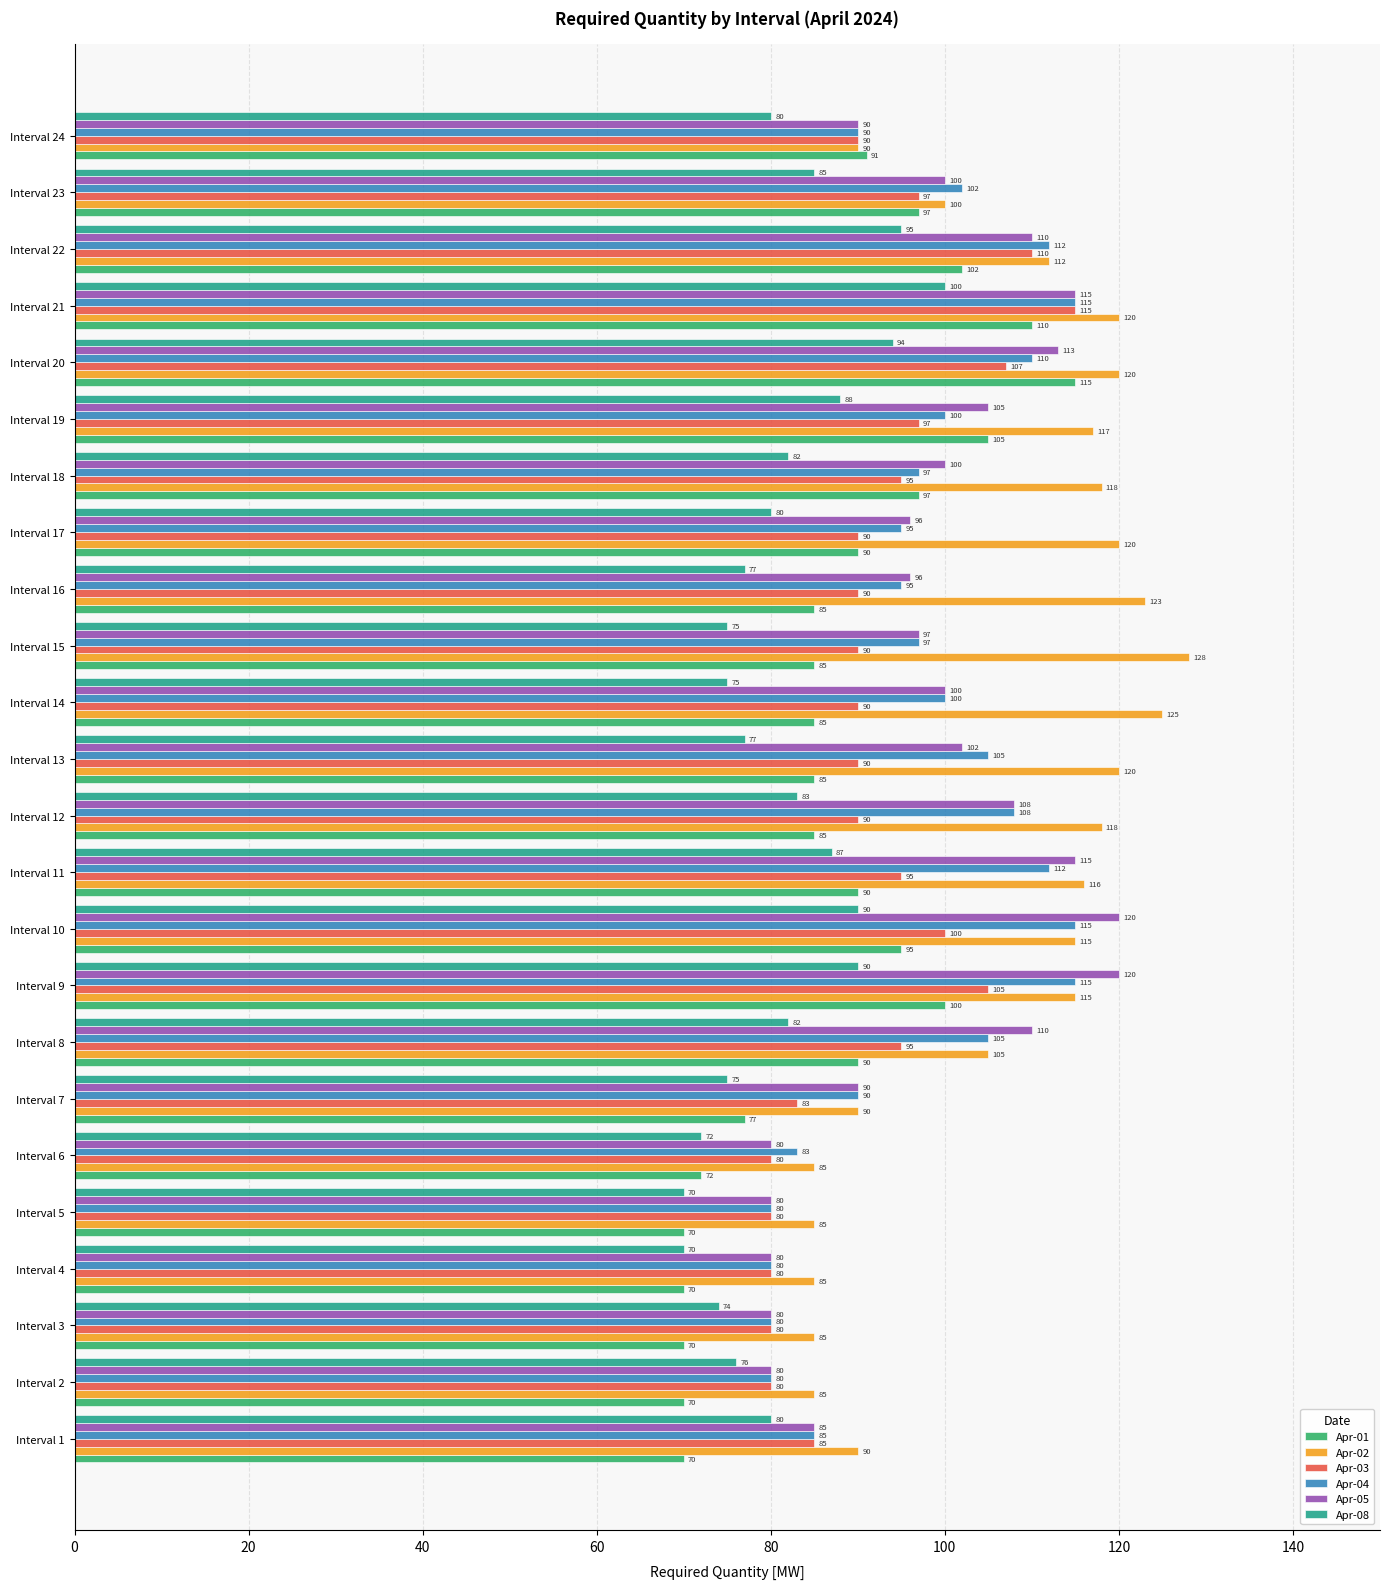

Which series has the widest spread of values?

Apr-01